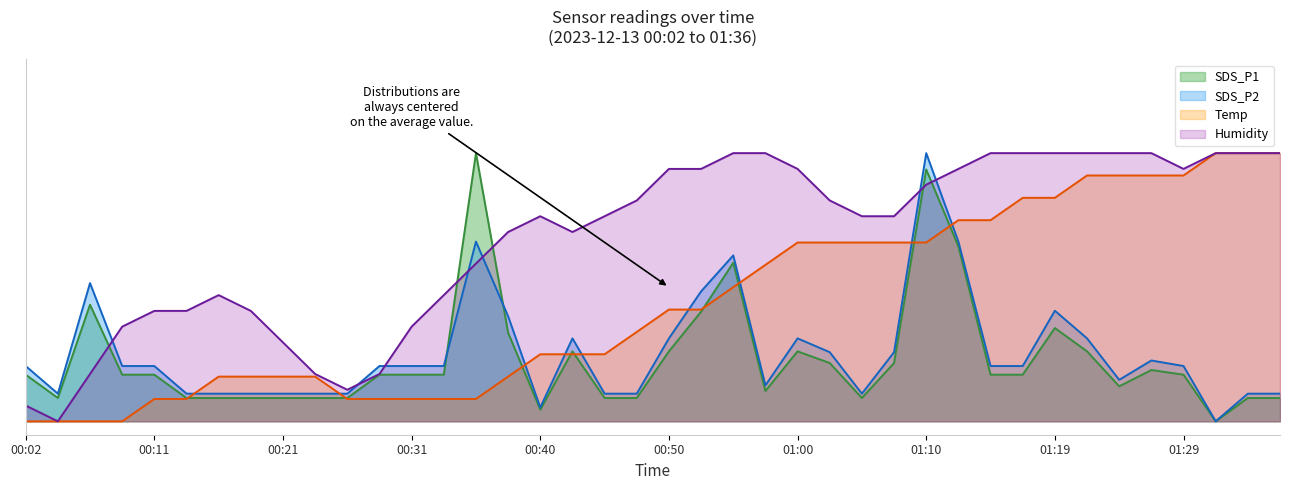

True or false: Humidity has more than 2 interior local peaks.

False